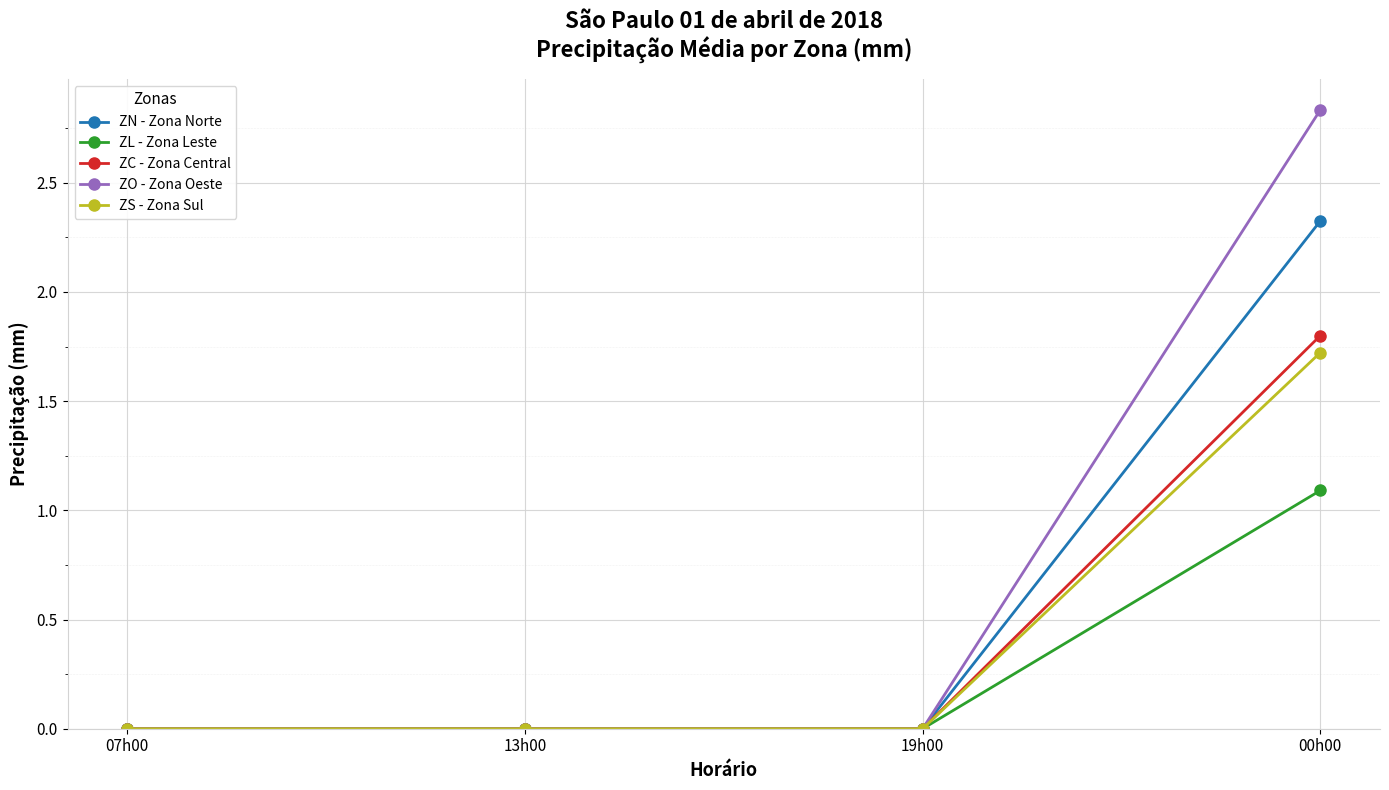

How many data points does each series have?

4